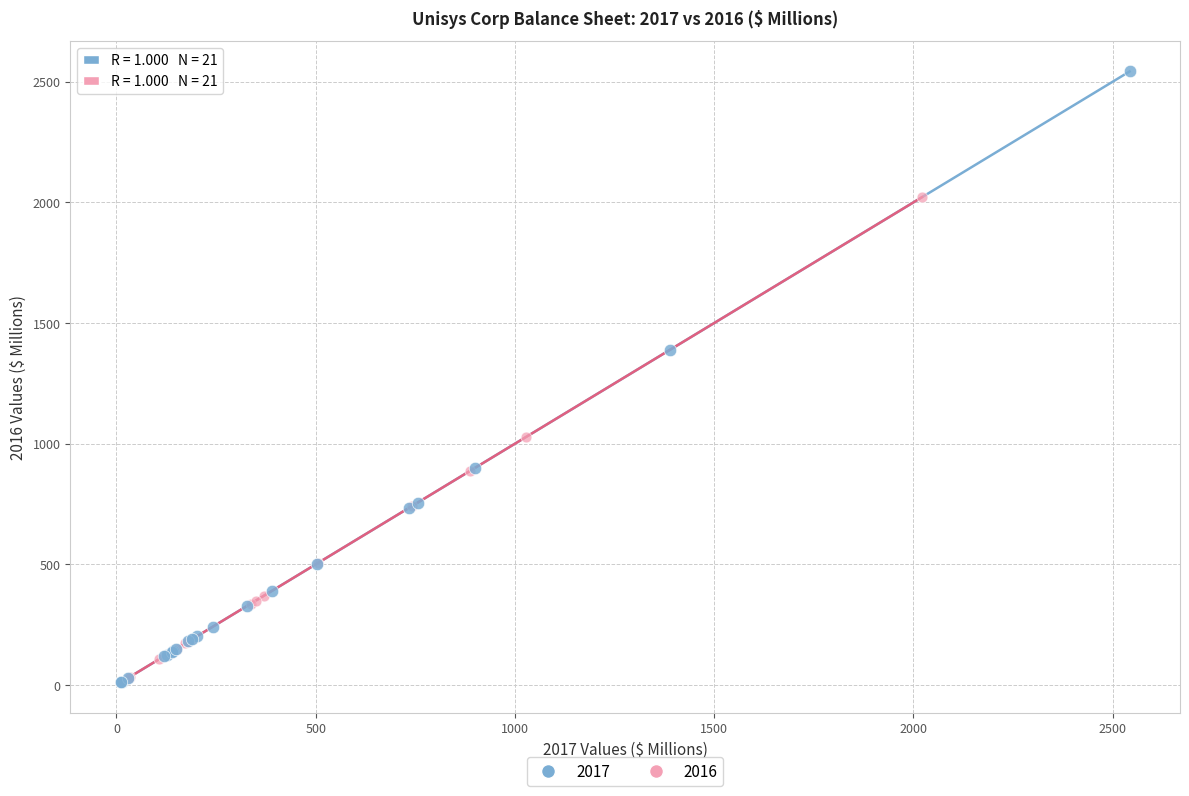

Which series has the widest spread of Y values?

2017